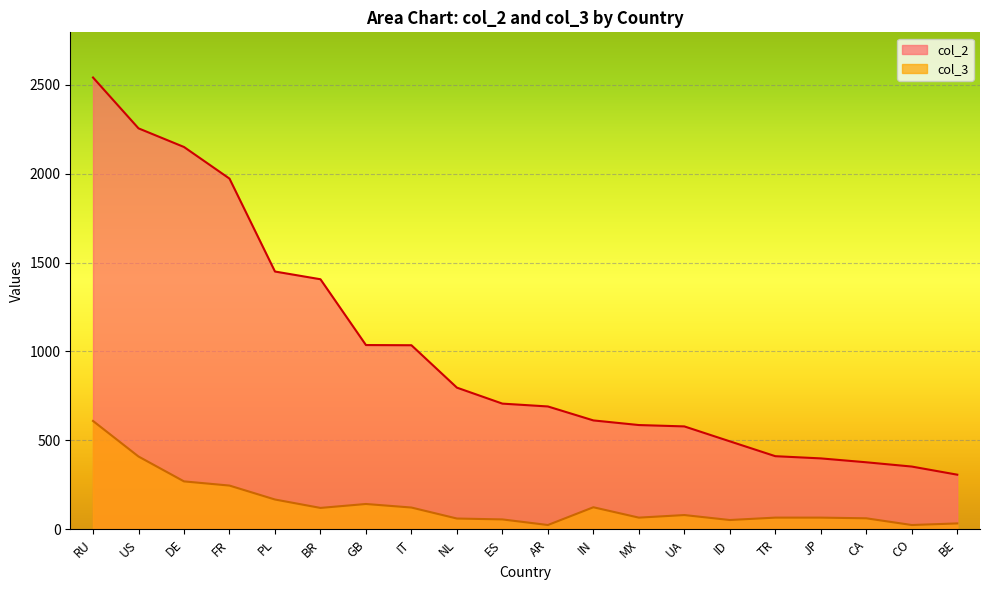

True or false: col_2 and col_3 cross at least once.

False